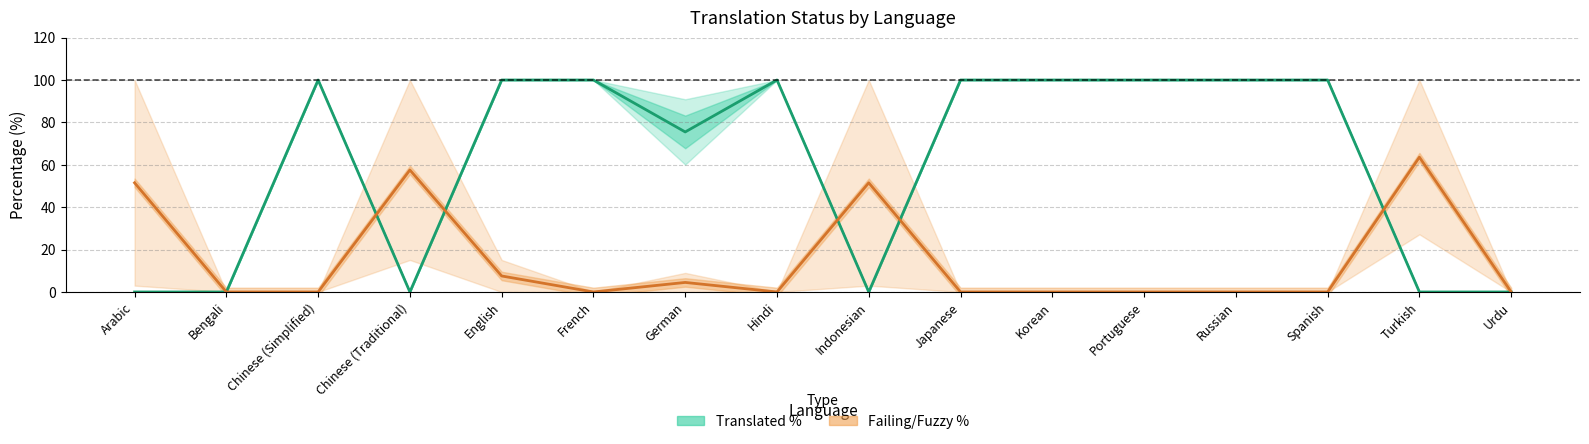

Rank the series by their maximum value, from highest to lowest.

Translated %, Failing/Fuzzy %